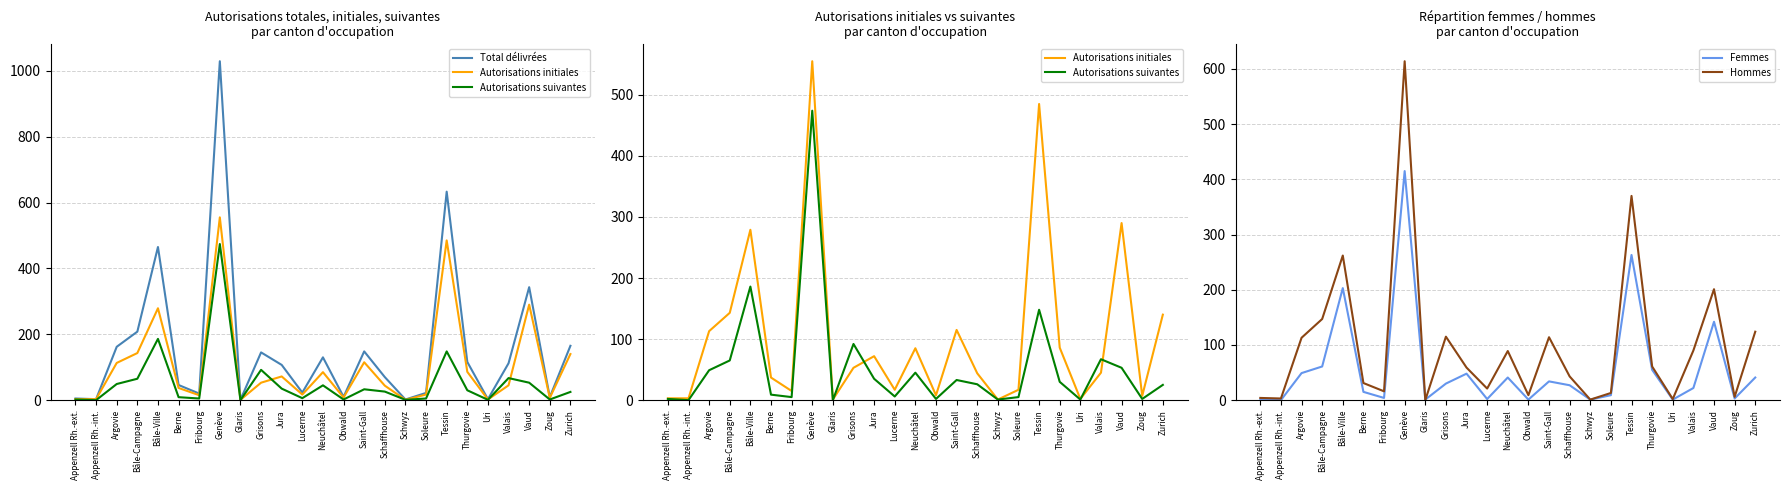

Between Lucerne and Saint-Gall, which series saw the biggest shift?

Total délivrées